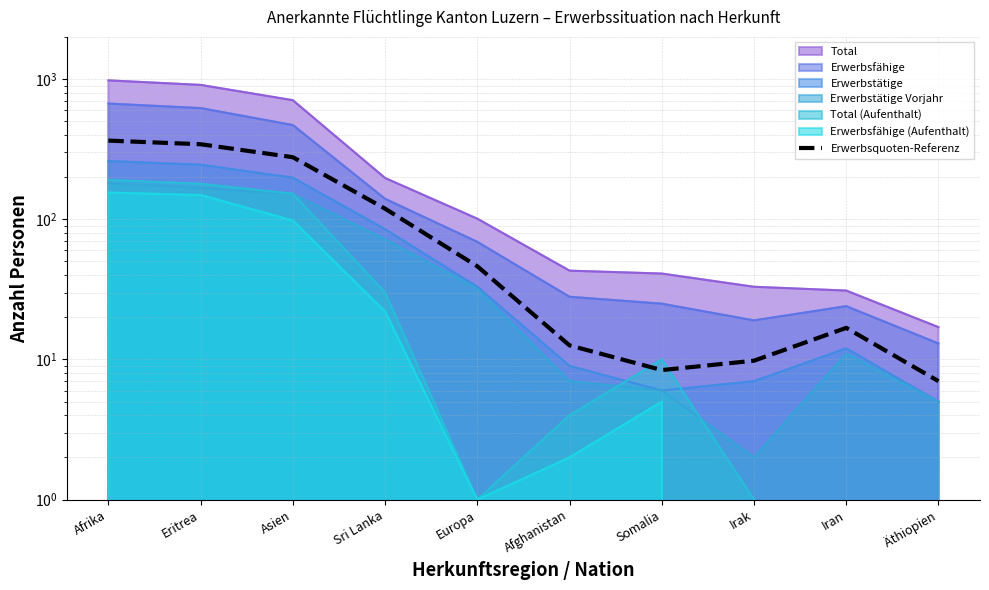

How many data points does each series have?

10